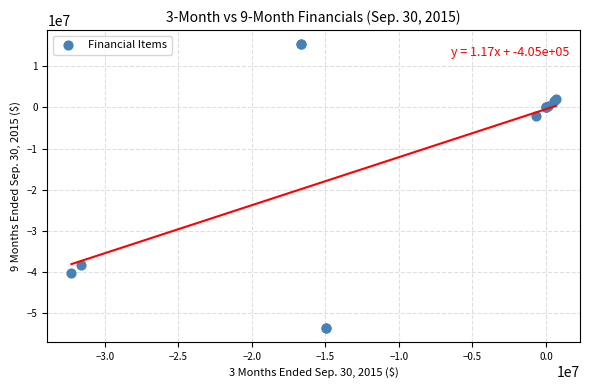

What Y value in the scatter plot is closest to -19113736?

-1962959